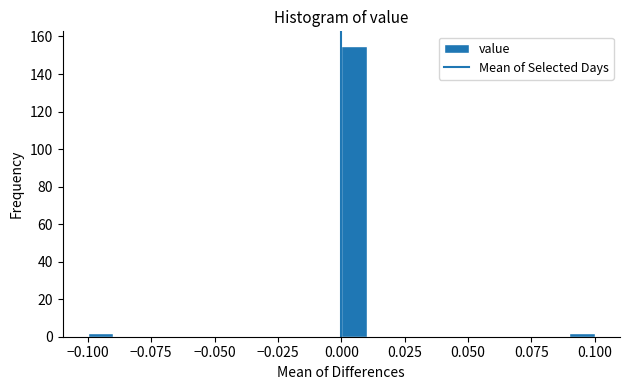

Around what value on the x-axis is the tallest bar? Give the approximate position of its centre, as read against the axis.

0.005